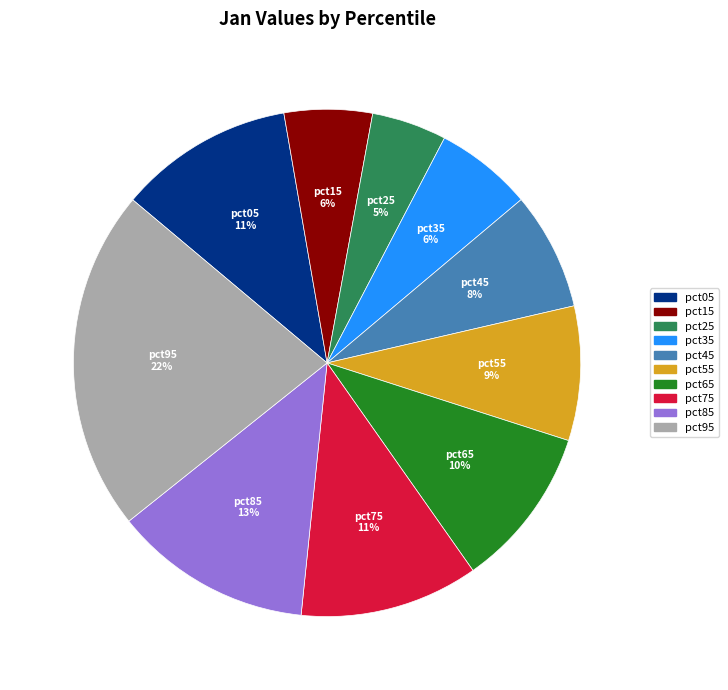

Is the sum of pct35 and pct15 greater than half?

No